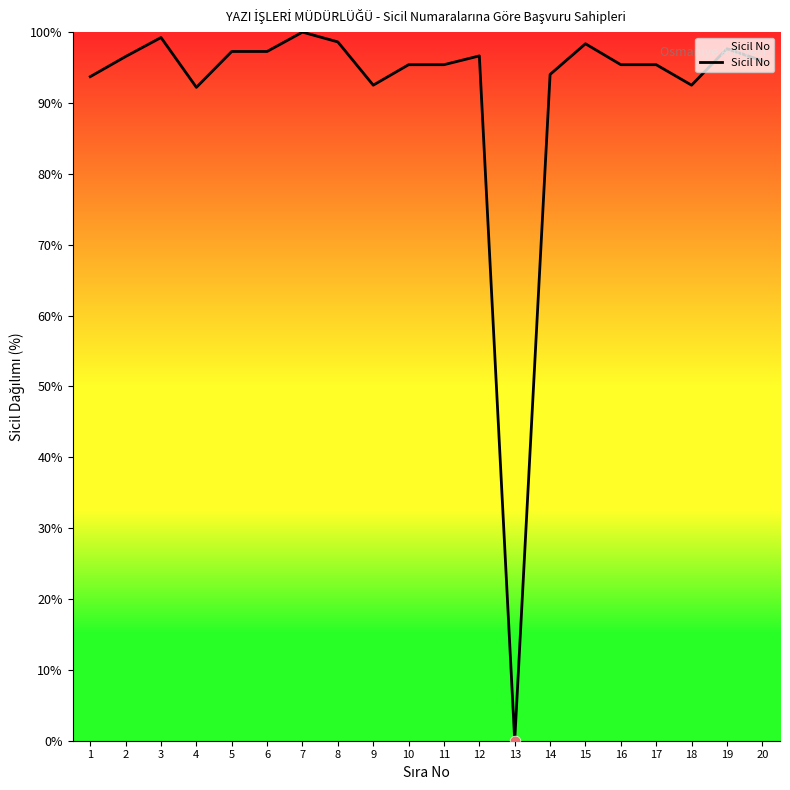

What is the change in value from 7 to 20?

-4.1